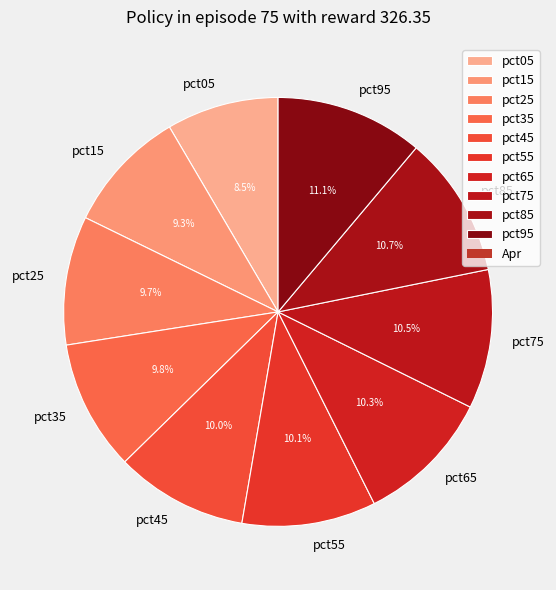

What is the ratio of the value at pct95 to the value at pct65?

1.1